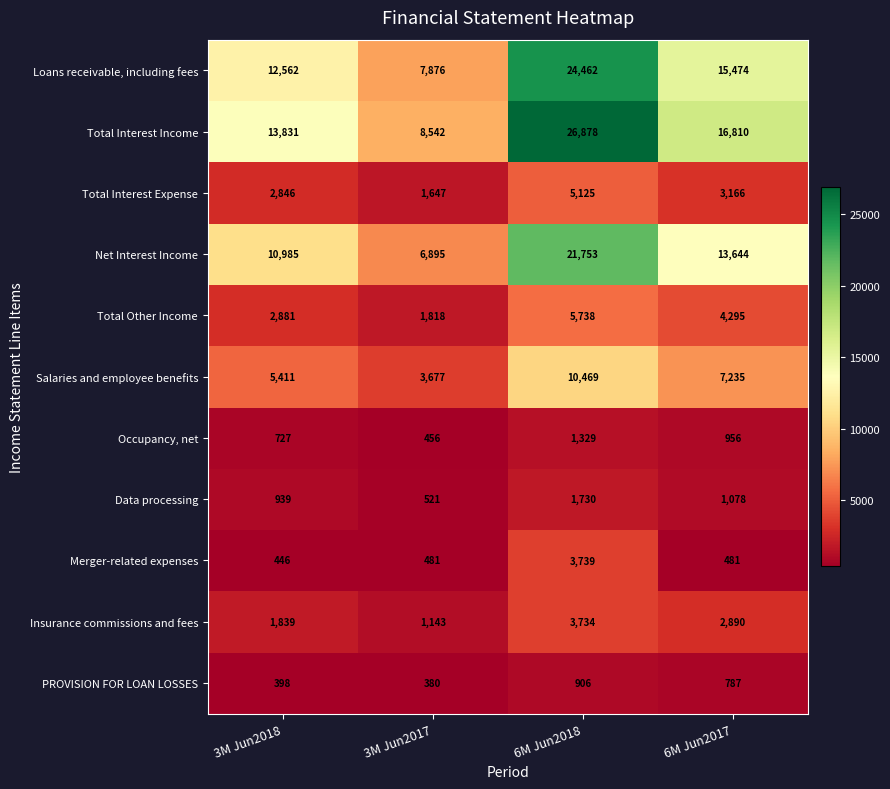

What is the sum of the Total Other Income values at 6M Jun2017 and 6M Jun2018?

10033